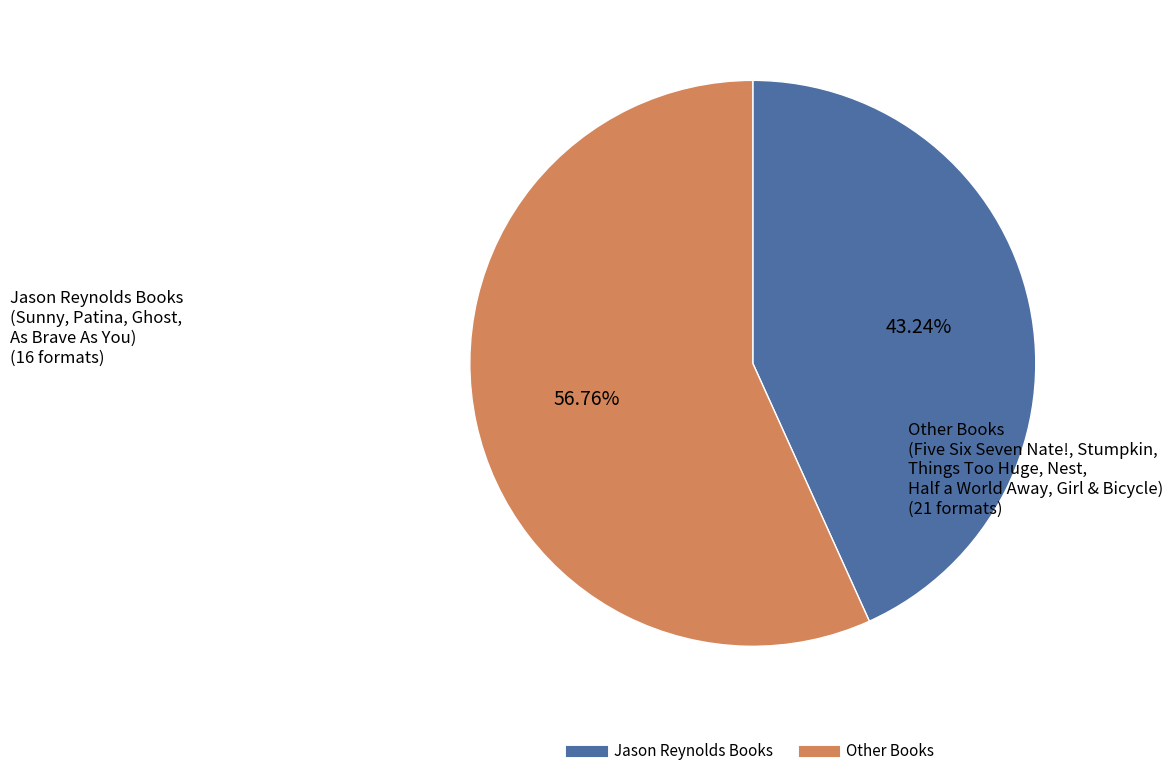

Does any single category account for the majority?

Yes